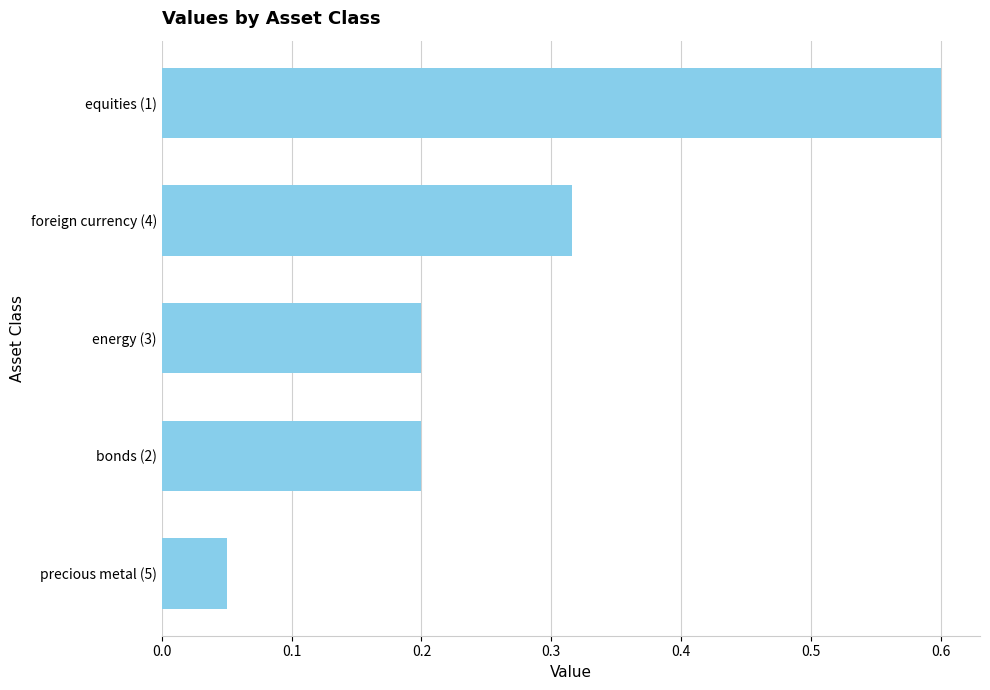

Does the chart contain stacked bars?

No